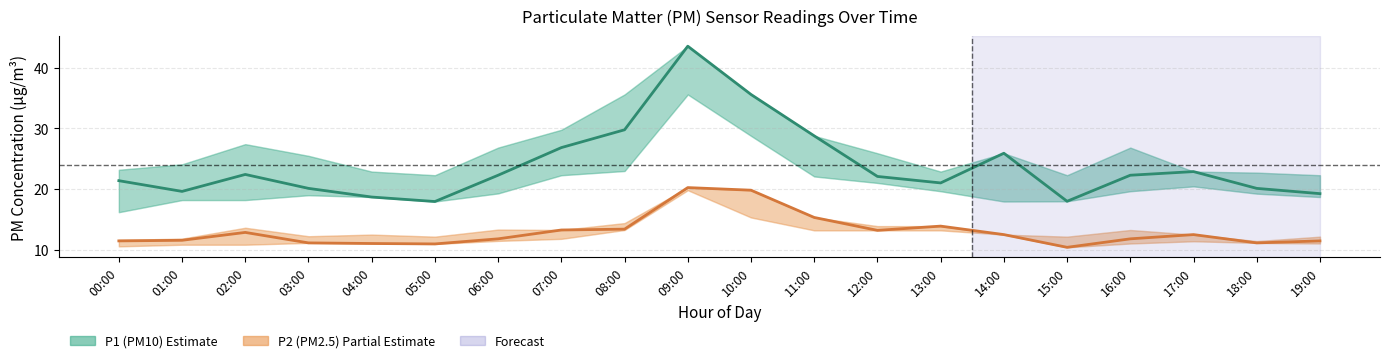

Is it true that P2 (PM2.5) equals 11.5 at 01:00?

True